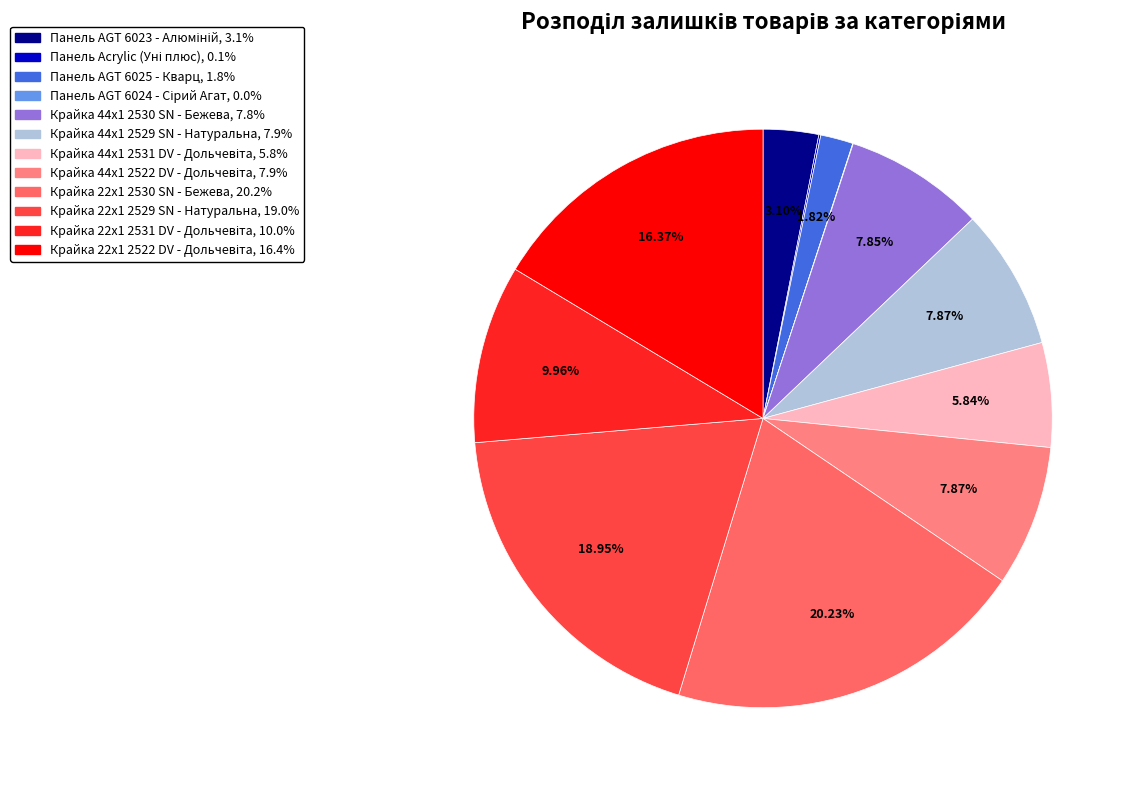

How many slices are in this pie chart?

12